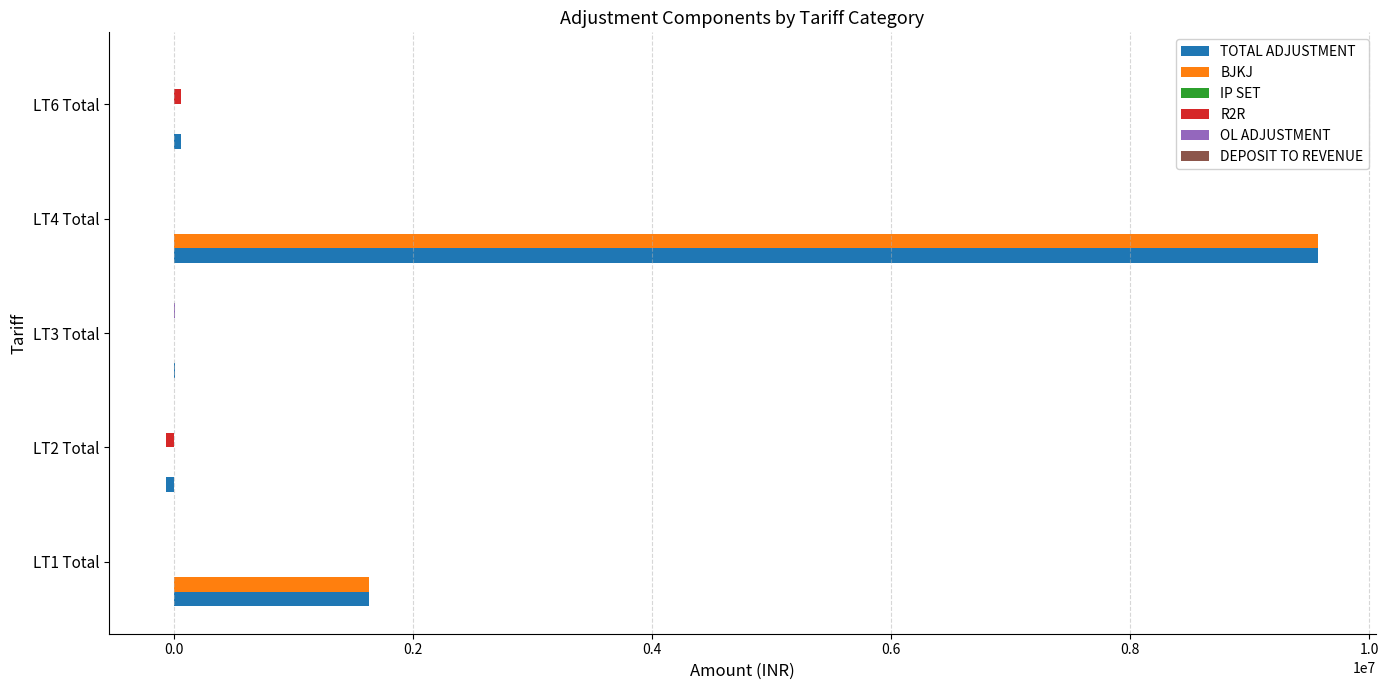

What is the average value of the TOTAL ADJUSTMENT series?

2243710.2